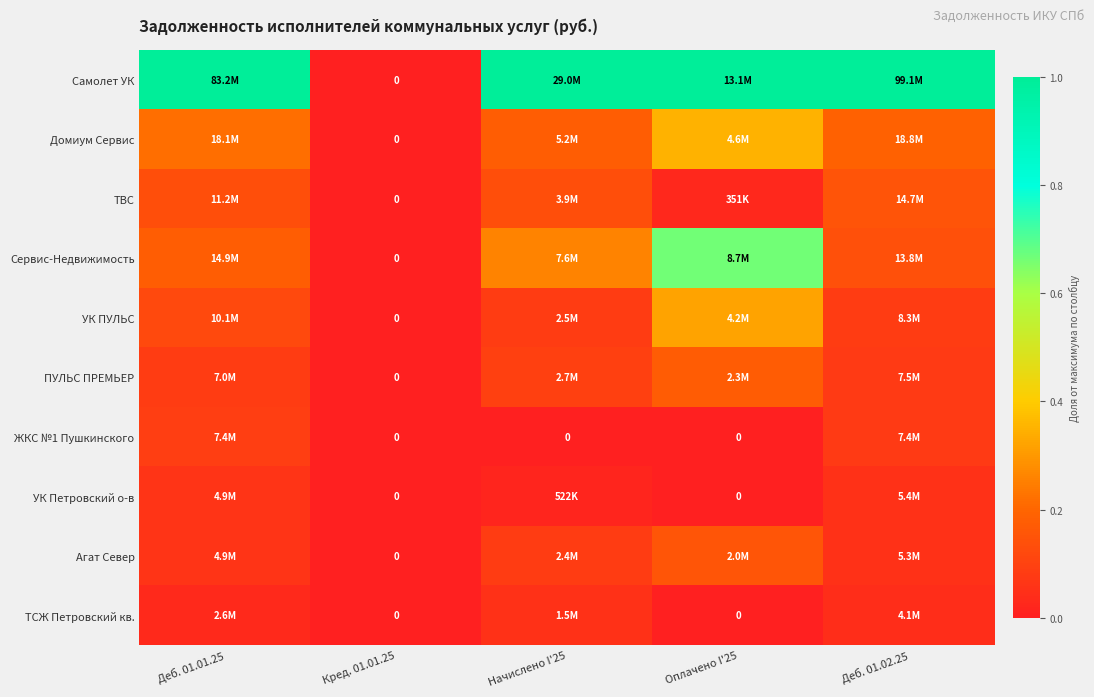

At Деб. 01.01.25, list the series in order from smallest to largest.

ТСЖ Петровский кв., УК Петровский о-в, Агат Север, ПУЛЬС ПРЕМЬЕР, ЖКС №1 Пушкинского, УК ПУЛЬС, ТВС, Сервис-Недвижимость, Домиум Сервис, Самолет УК